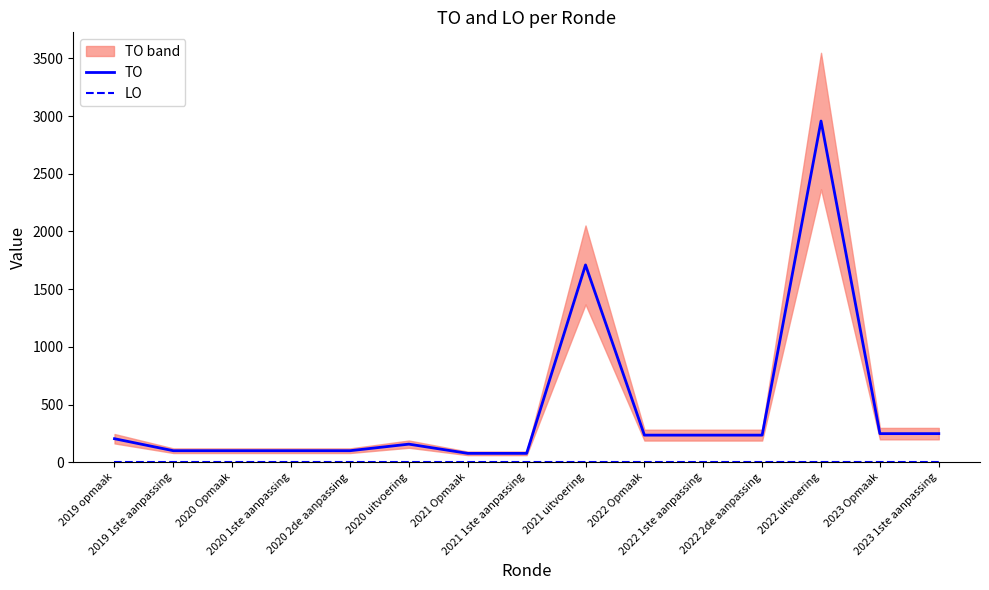

What is the difference between the second highest and minimum values in the TO series?

1633